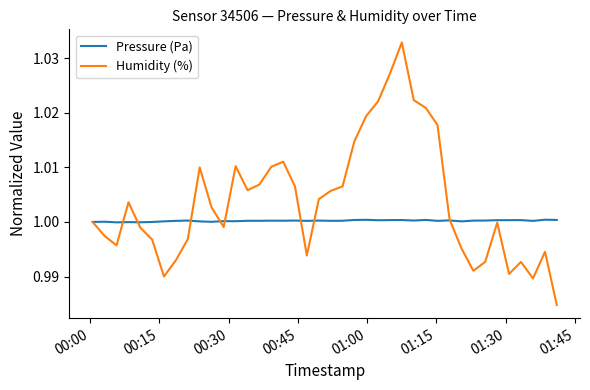

Which series has the largest total across all categories?

Humidity (%)